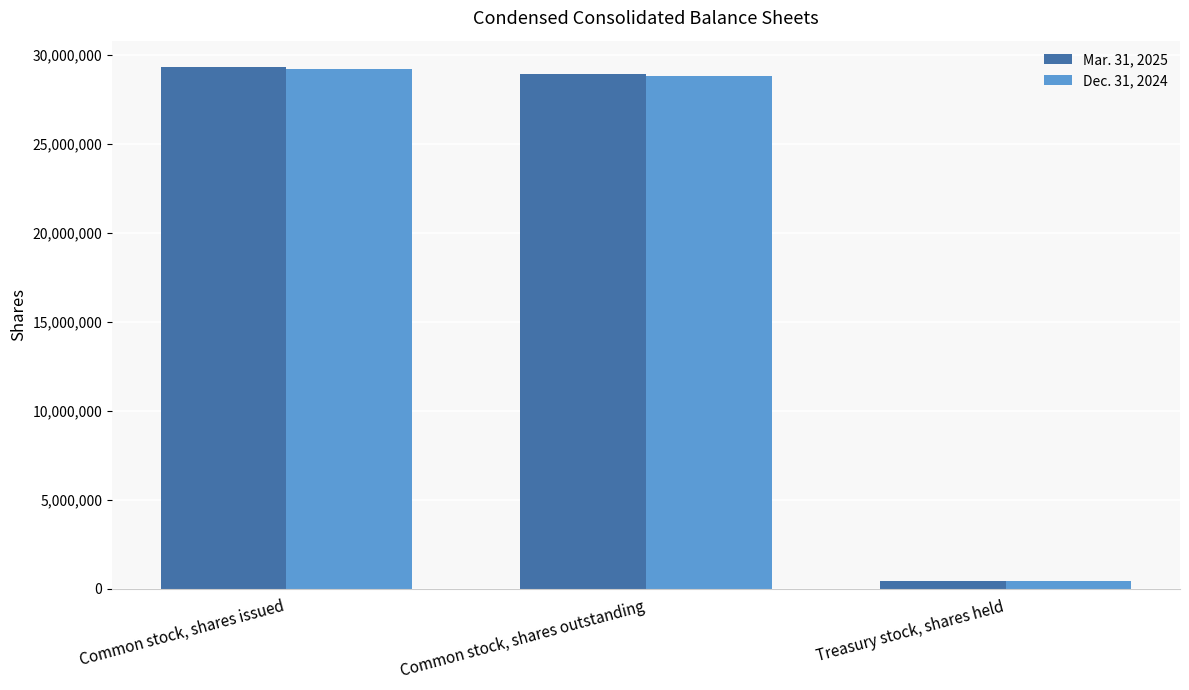

At which label does Mar. 31, 2025 reach its minimum?

Treasury stock, shares held